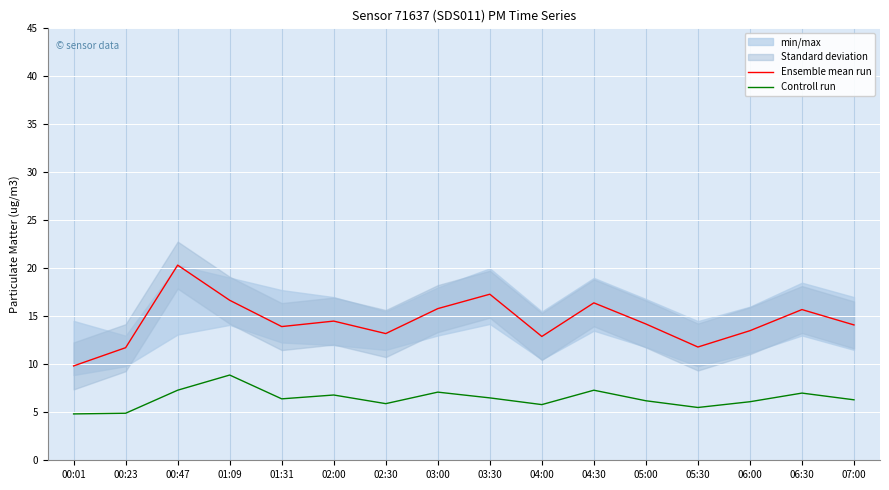

Rank the series by their maximum value, from highest to lowest.

Ensemble mean run, Controll run